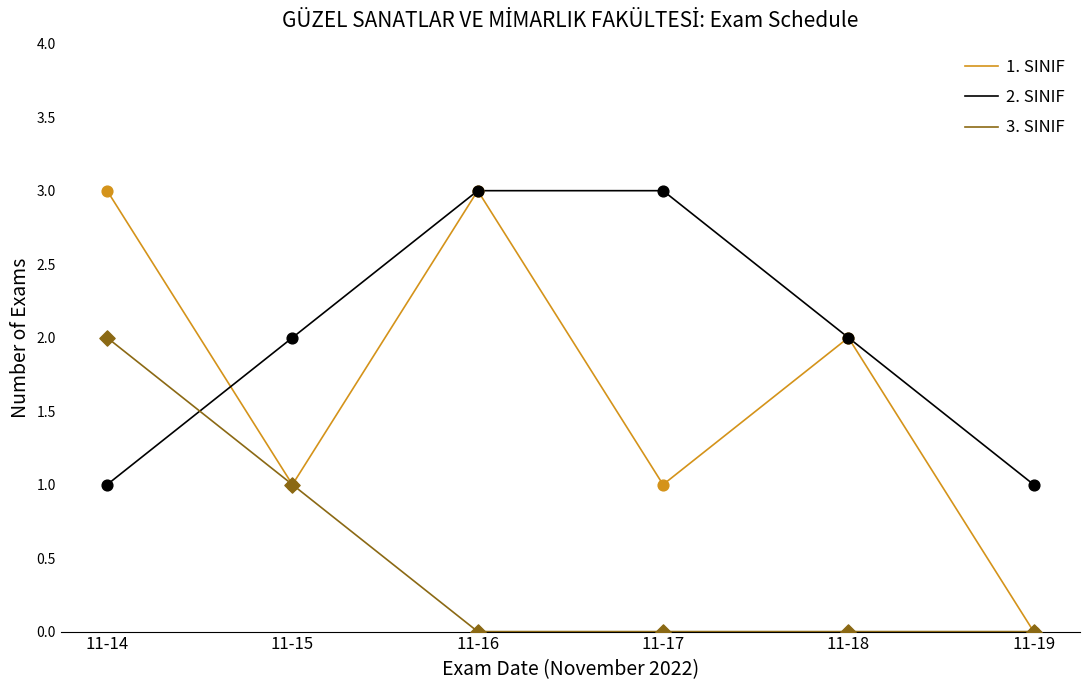

Is the value of 1. SINIF at 11-15 greater than the value of 3. SINIF at 11-14?

No